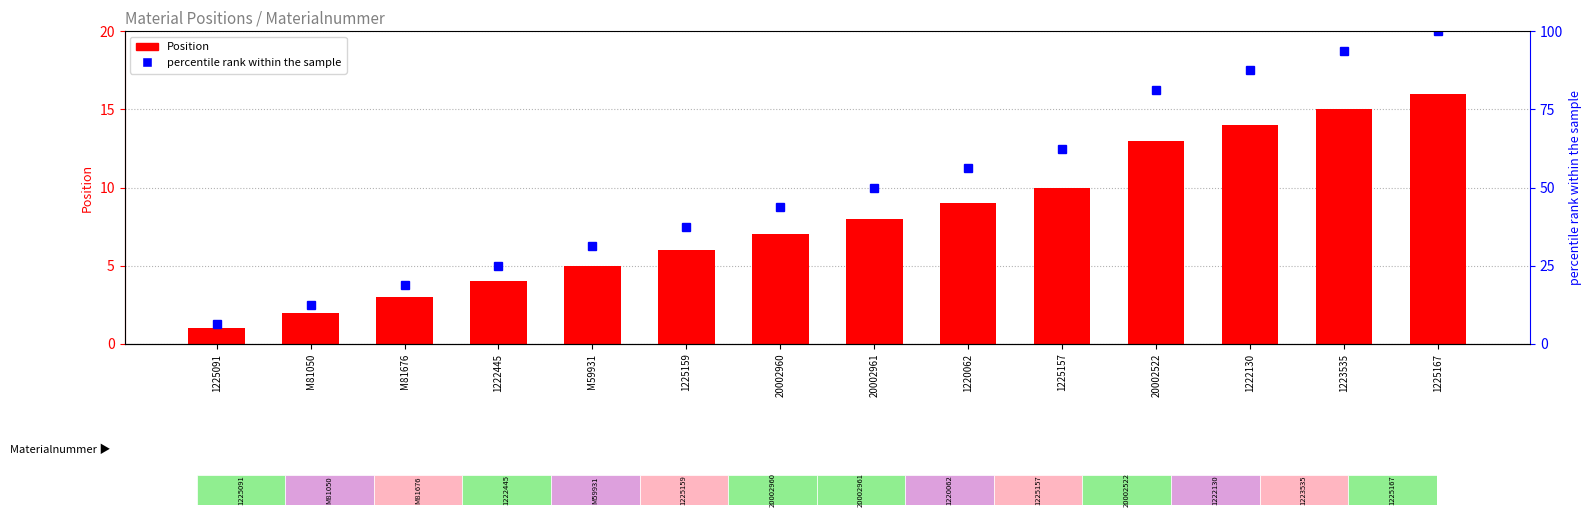

What is the label of the 4th bar from the left?

1222445